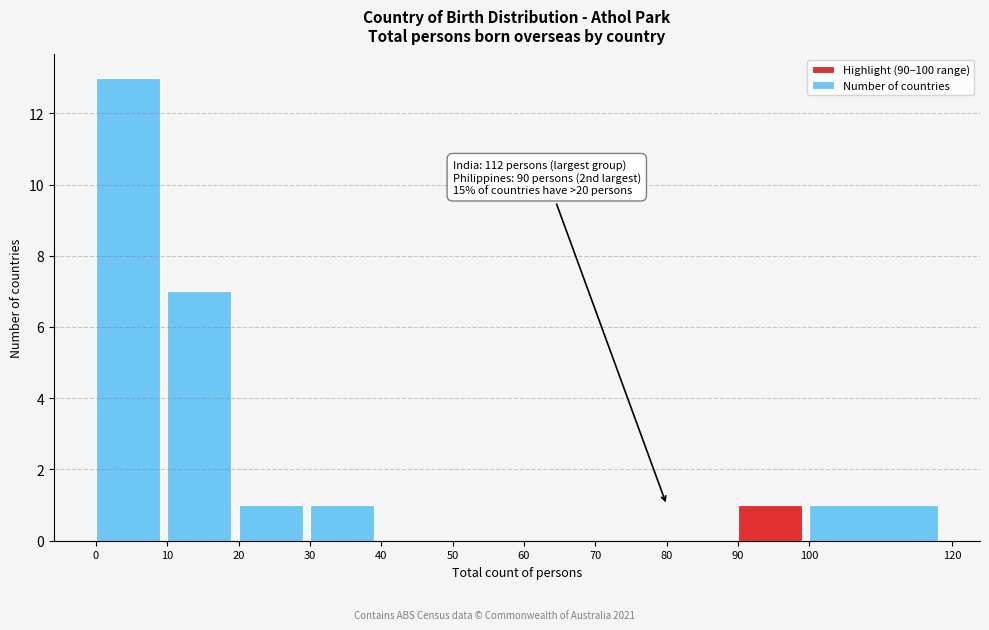

Over which range of the x-axis is the bar tallest?

0 to 10